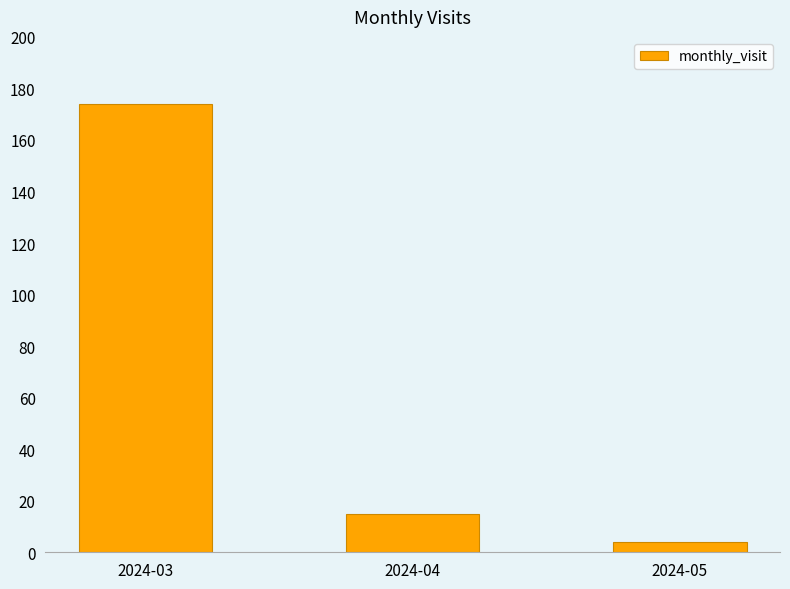

What is the sum of all values?

193